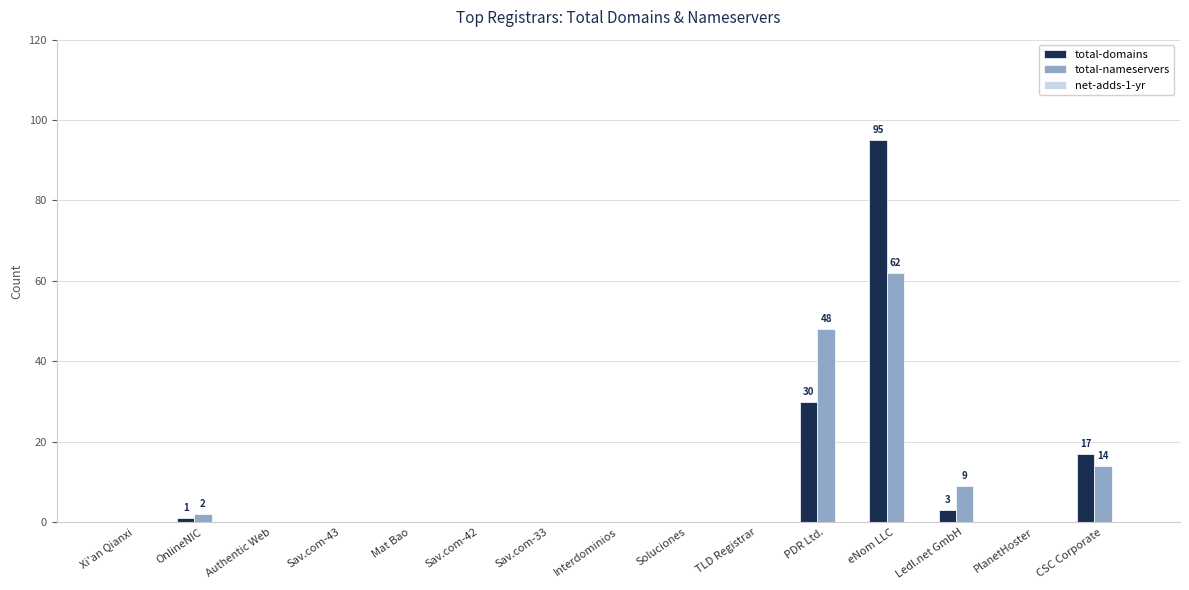

What is the sum of the total-nameservers values at PDR Ltd. and PlanetHoster?

48